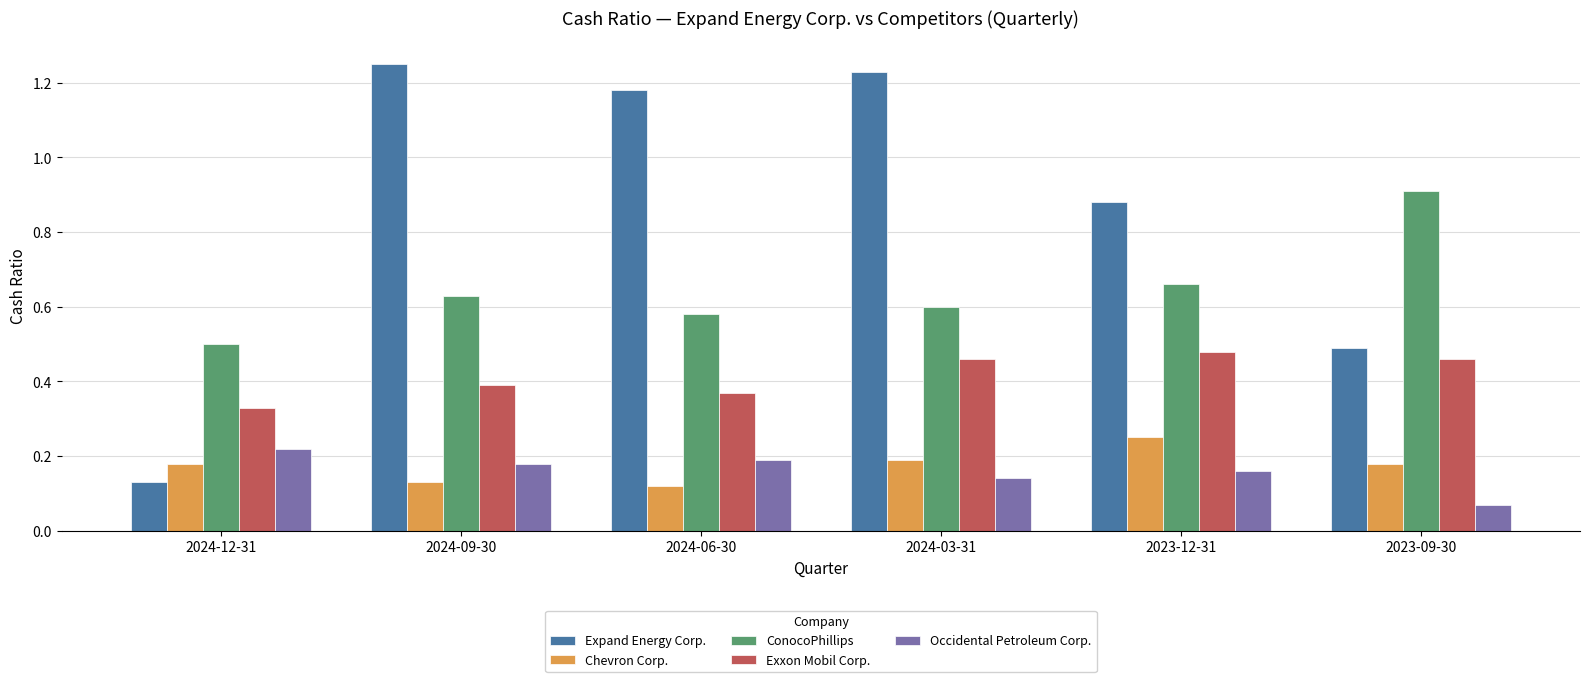

How many Exxon Mobil Corp. values are between 0 and 1?

6